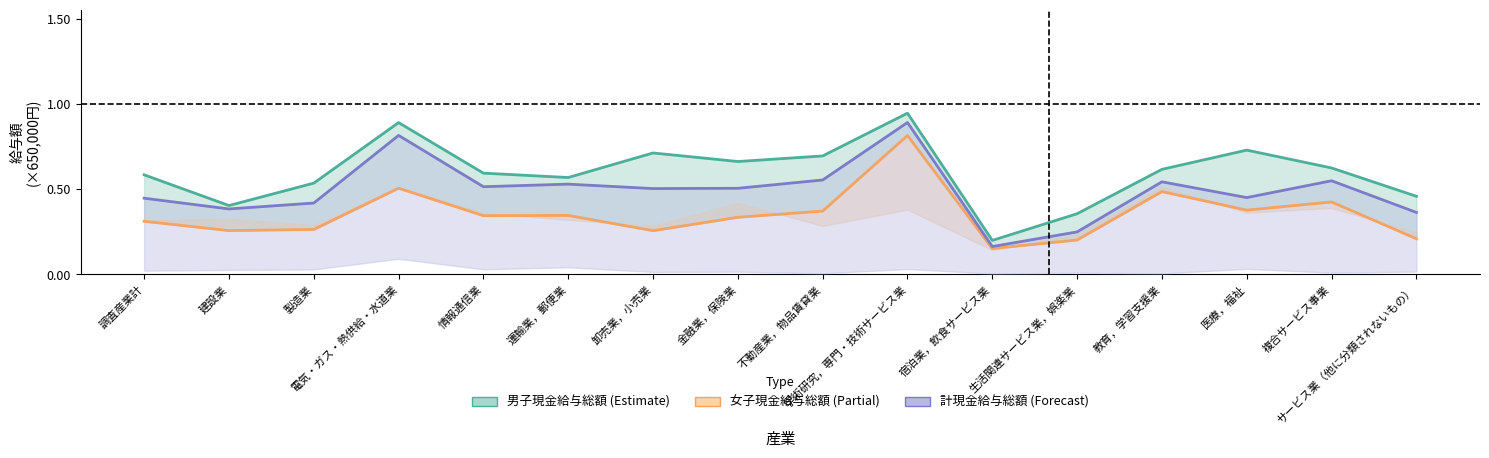

The value of 男子現金給与総額 at 電気・ガス・熱供給・水道業 is 1.3. True or false?

False